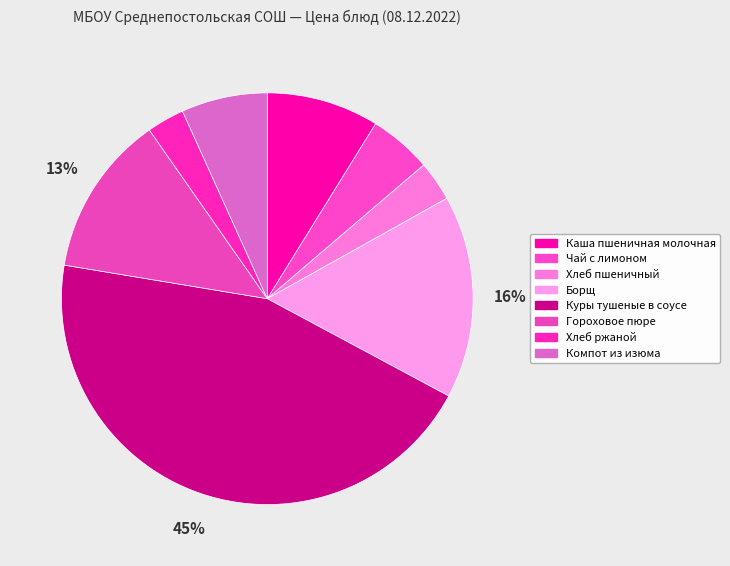

To the nearest percent, what percentage of the pie is Куры тушеные в соусе?

45%